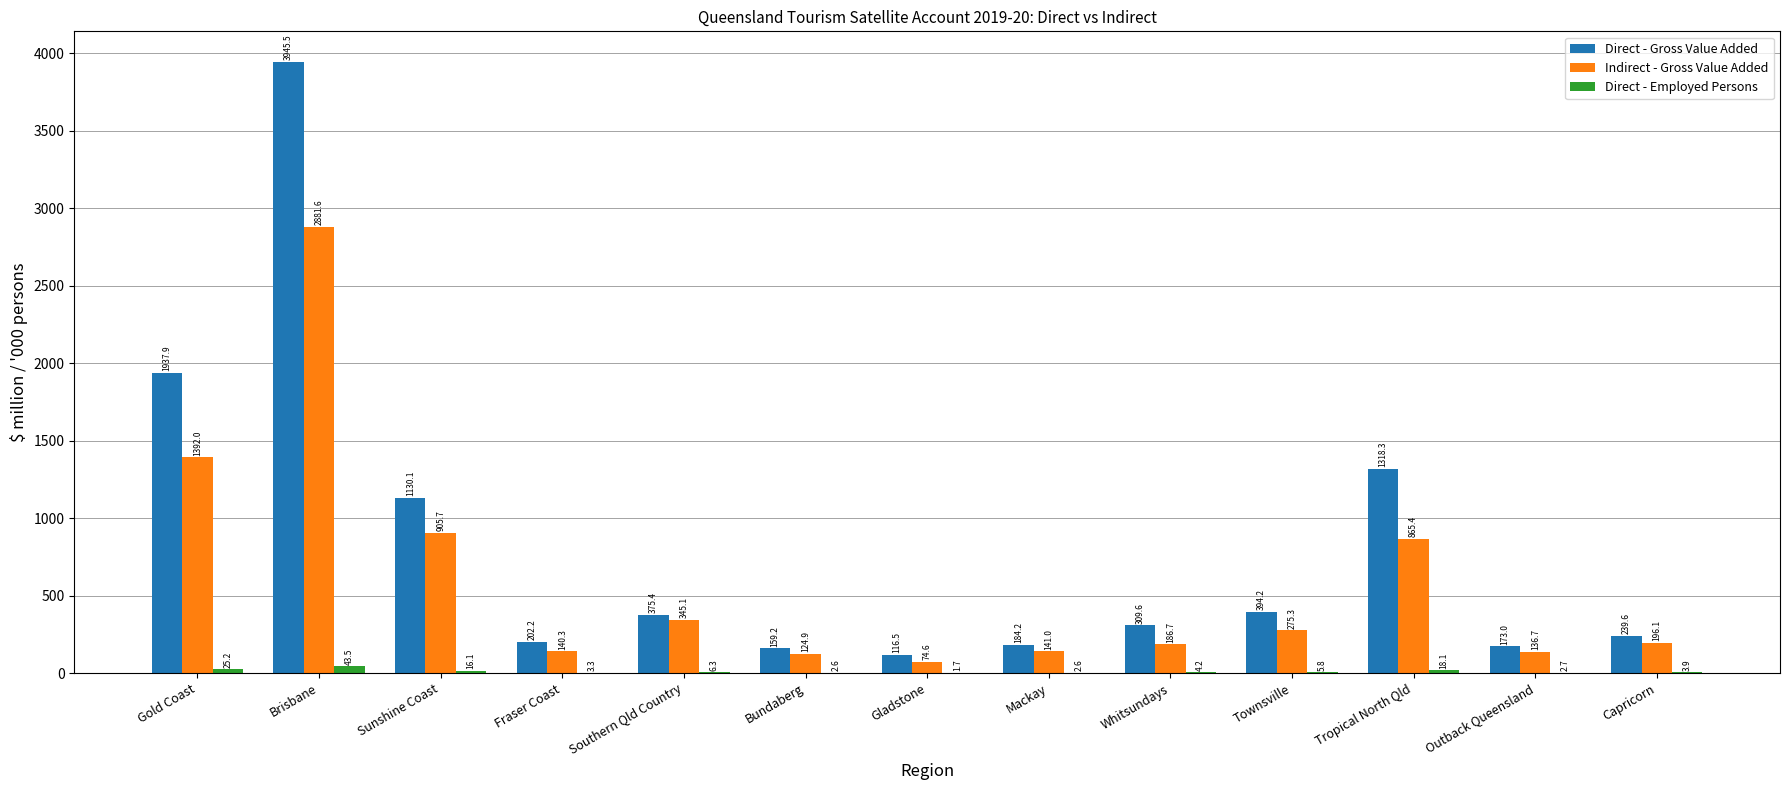

What is the difference between the Direct - Employed Persons values at Gladstone and Gold Coast?

23.5